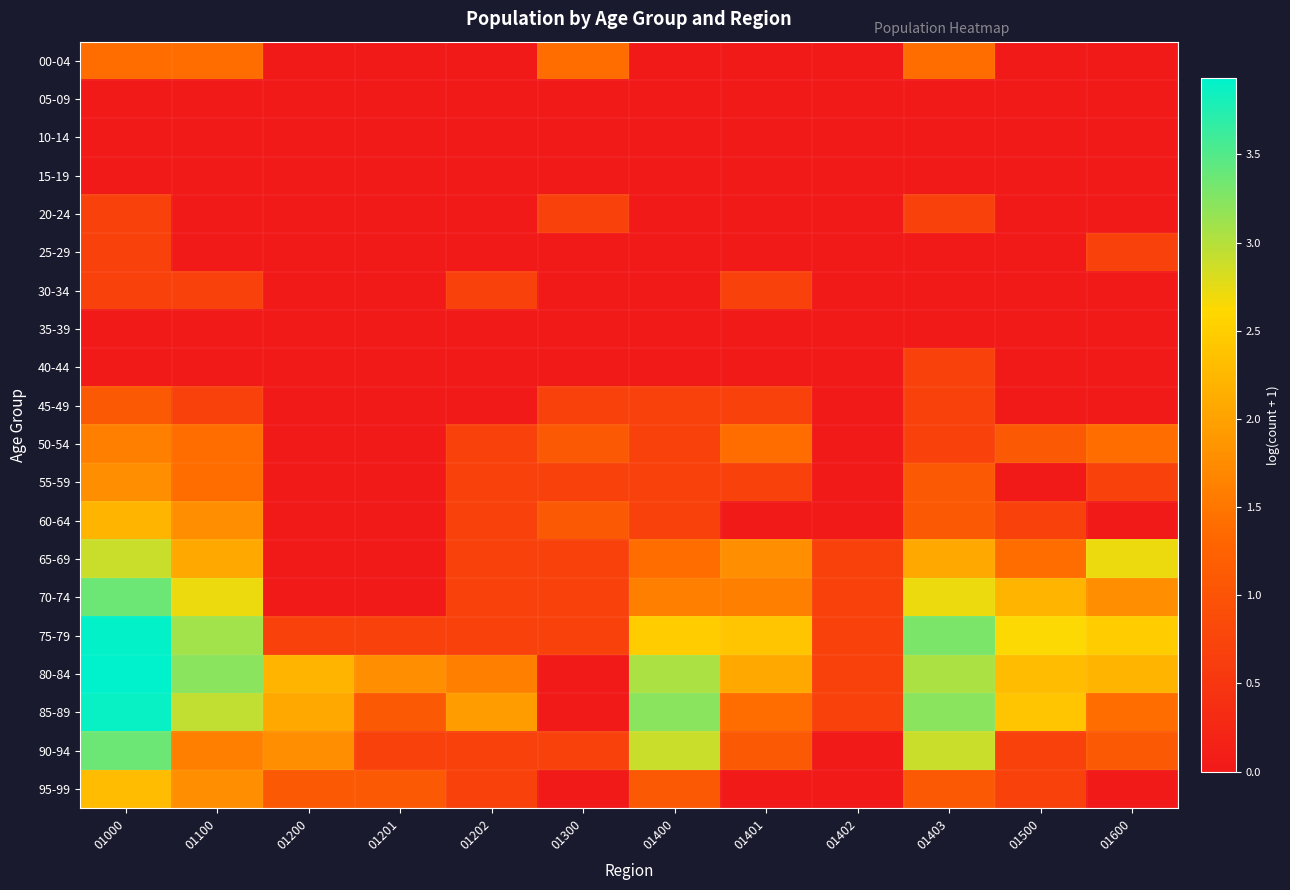

Which series has the largest range (max minus min)?

80-84